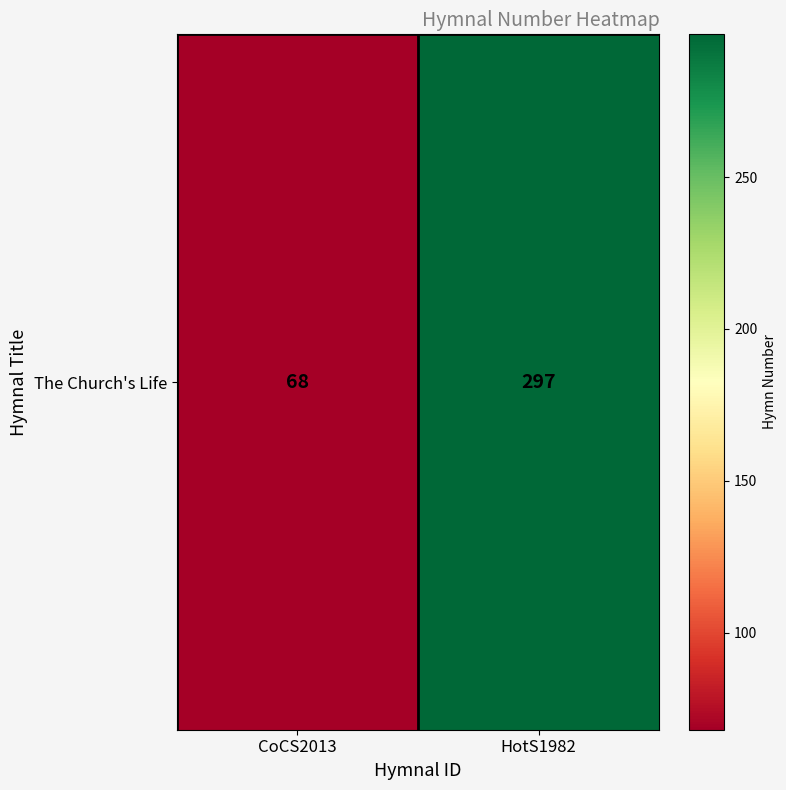

List the labels in order of value, smallest first.

CoCS2013, HotS1982